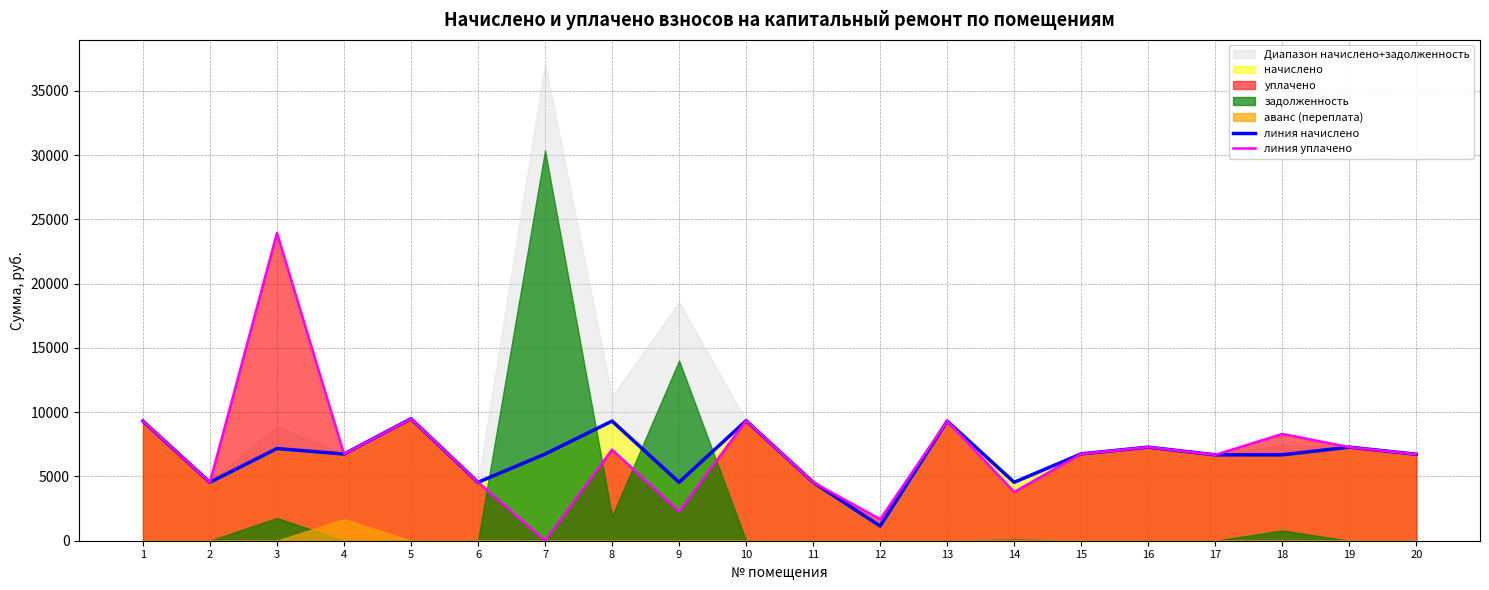

At which label does линия уплачено reach its peak?

3